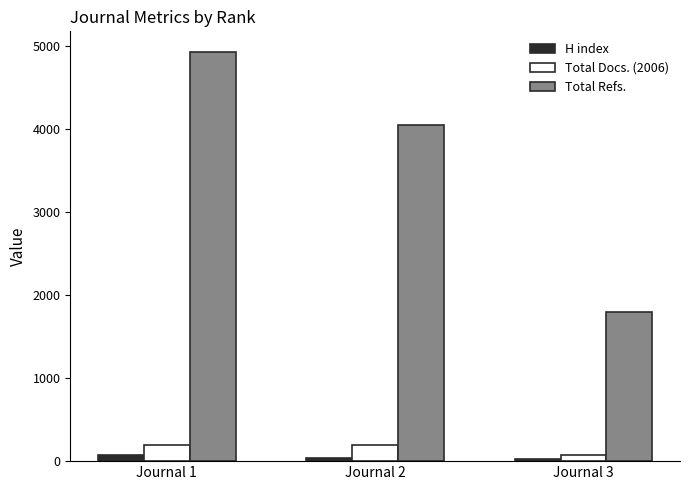

Rank the categories by Total Refs. value from lowest to highest.

Journal 3, Journal 2, Journal 1